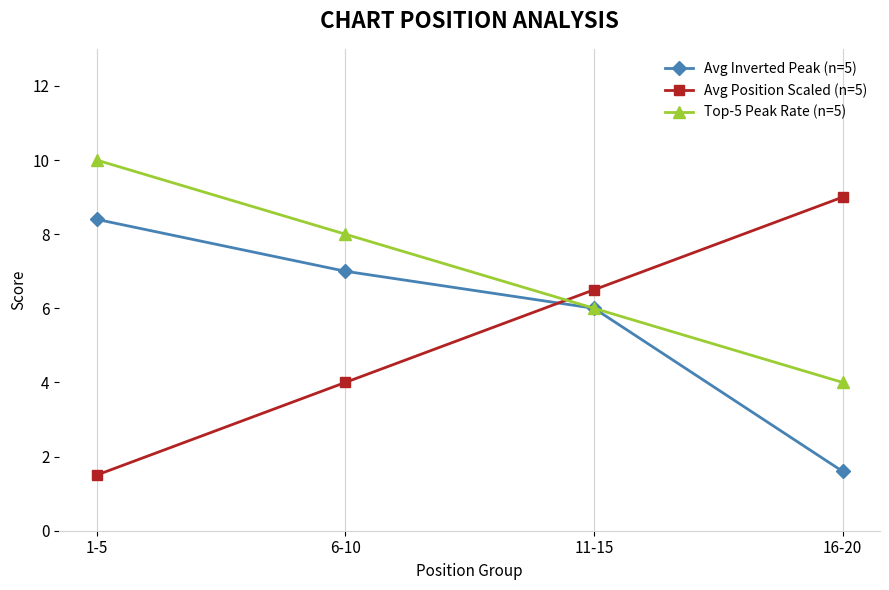

What is the label of the 4th point from the left?

16-20